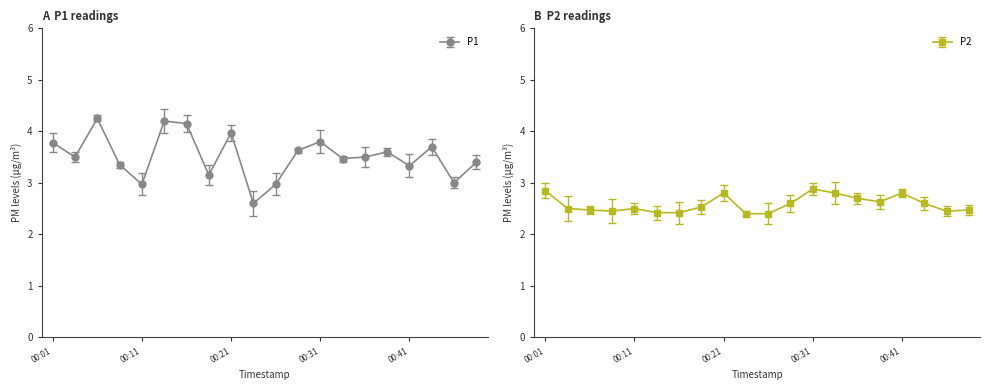

Is the value of P1 at 00:16 greater than the value of P2 at 00:13?

Yes